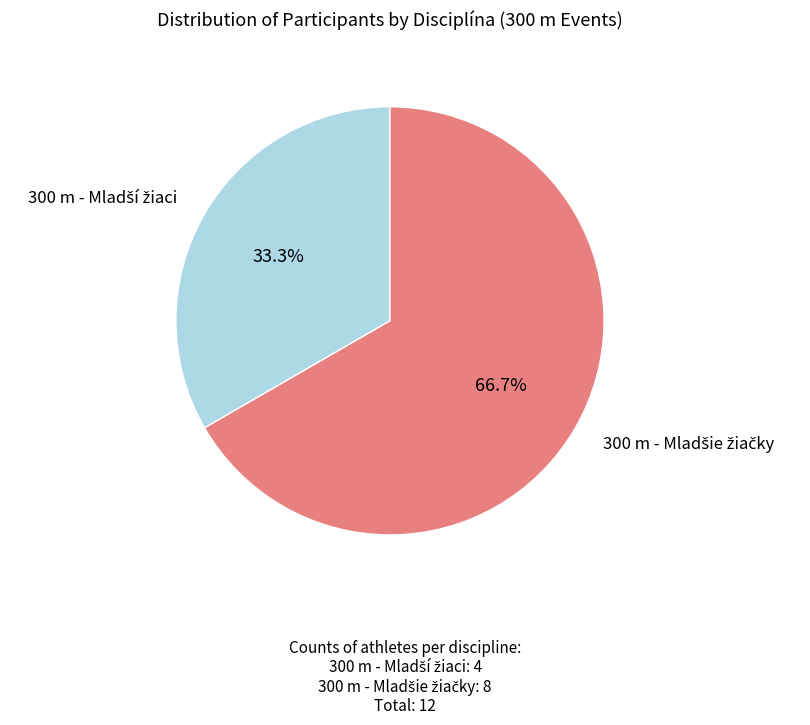

Count the number of slices in the pie.

2